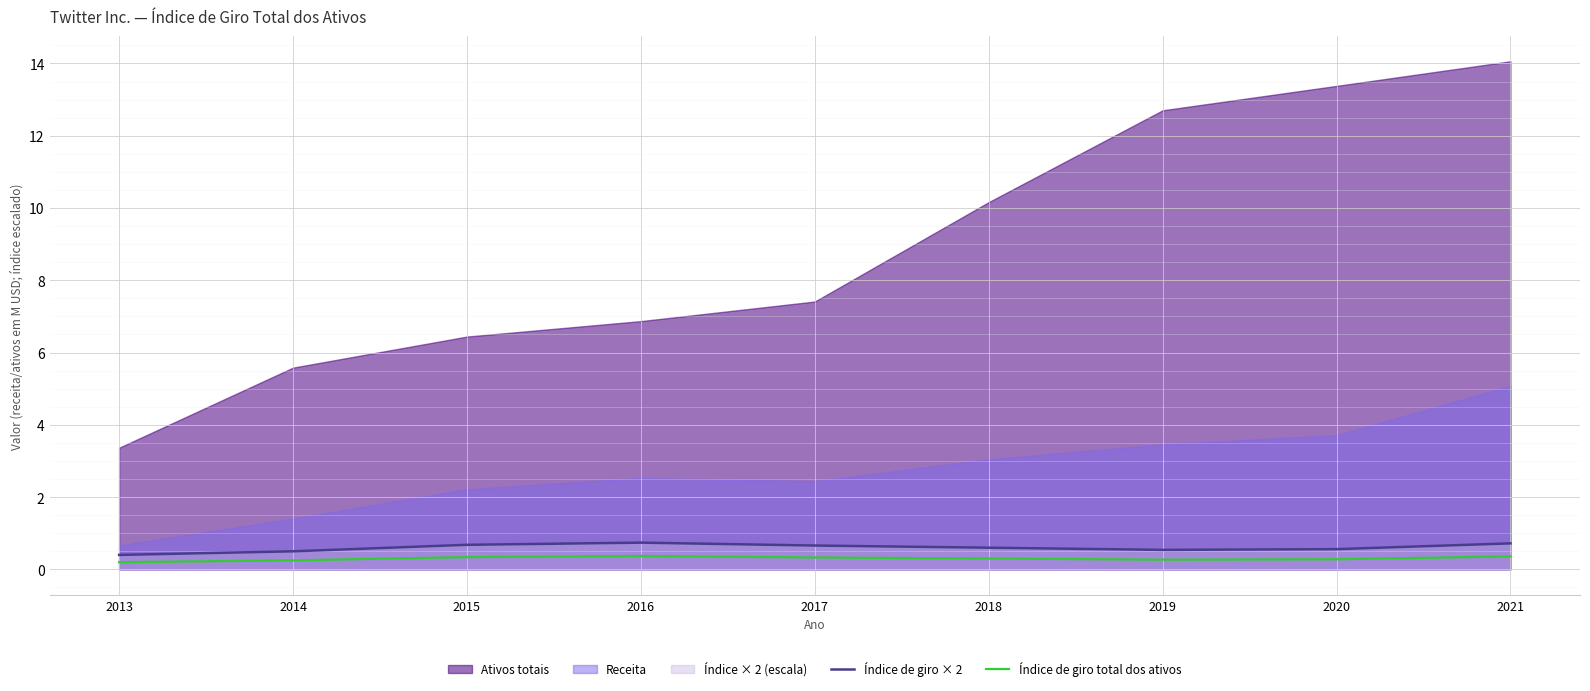

Is it true that Índice de giro × 2 equals 0.7 at 2017?

True